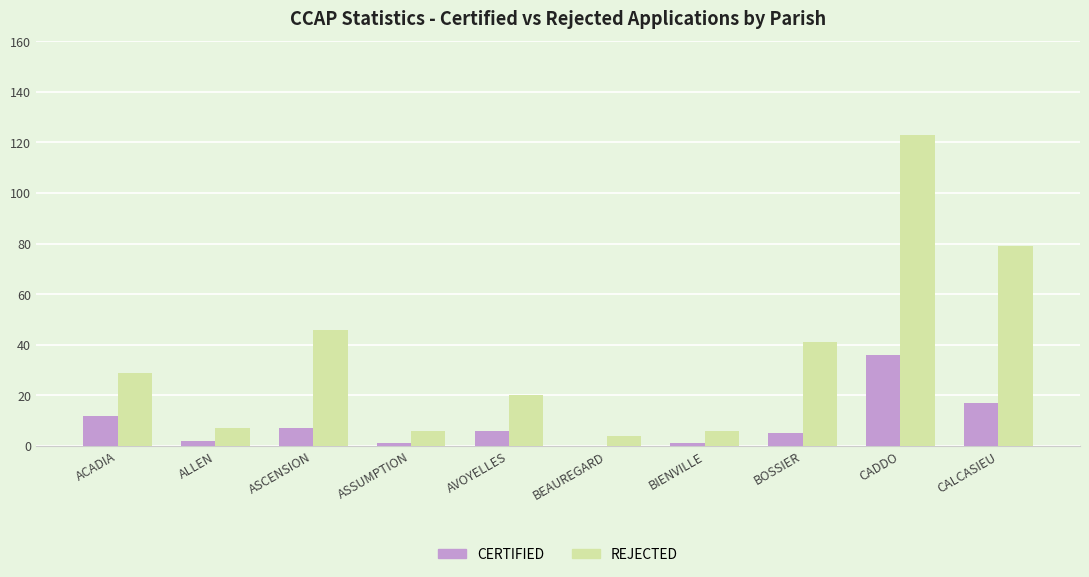

Reading left to right, list all the values displayed in this chart.

CERTIFIED: ACADIA=12	ALLEN=2	ASCENSION=7	ASSUMPTION=1	AVOYELLES=6	BEAUREGARD=0	BIENVILLE=1	BOSSIER=5	CADDO=36	CALCASIEU=17
REJECTED: ACADIA=29	ALLEN=7	ASCENSION=46	ASSUMPTION=6	AVOYELLES=20	BEAUREGARD=4	BIENVILLE=6	BOSSIER=41	CADDO=123	CALCASIEU=79